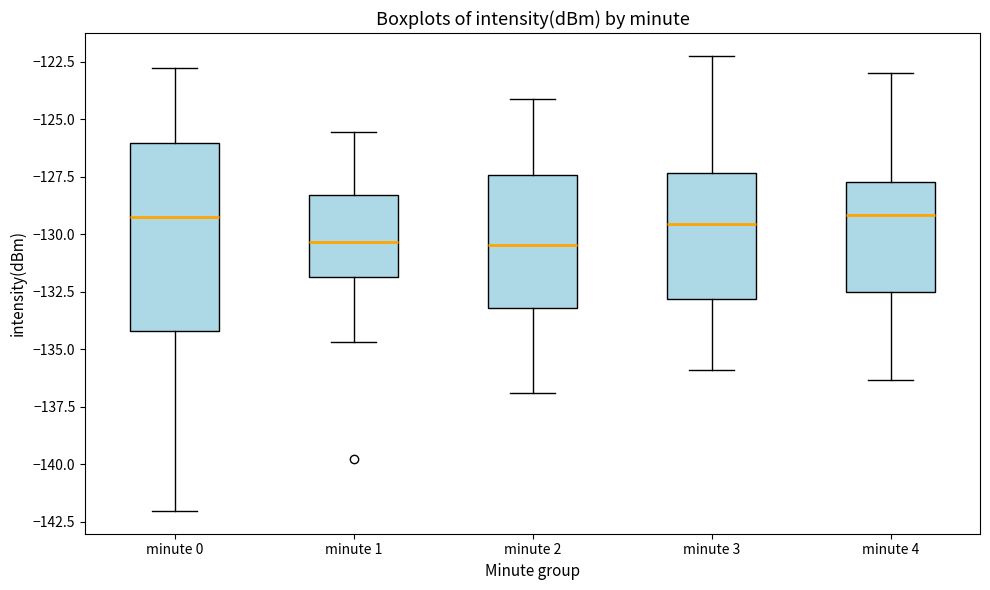

Where is the upper edge of the box for minute 2 on the y-axis? The values are not printed on the chart, so give them approximately, as read against the axis.

-127.5